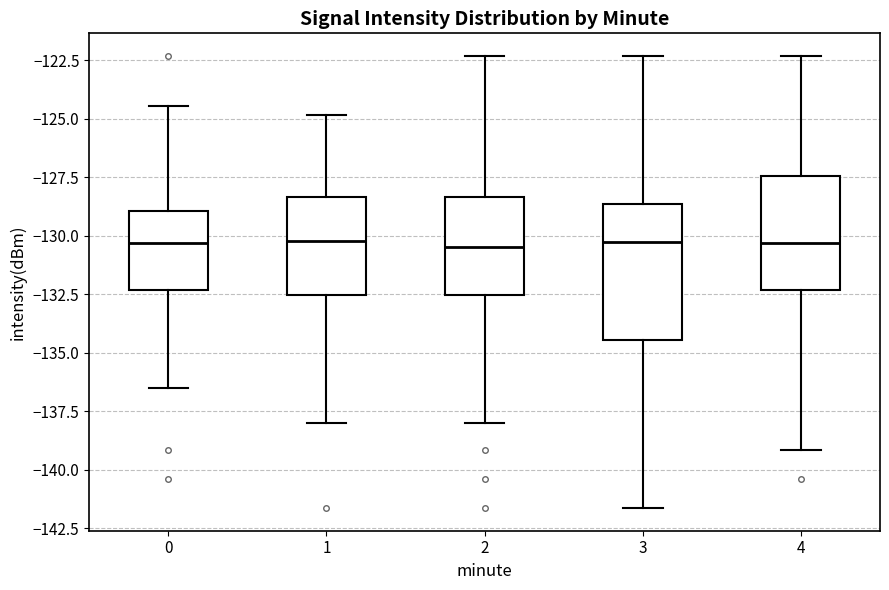

Where is the upper edge of the box at x = 2 on the y-axis? The values are not printed on the chart, so give them approximately, as read against the axis.

-128.5